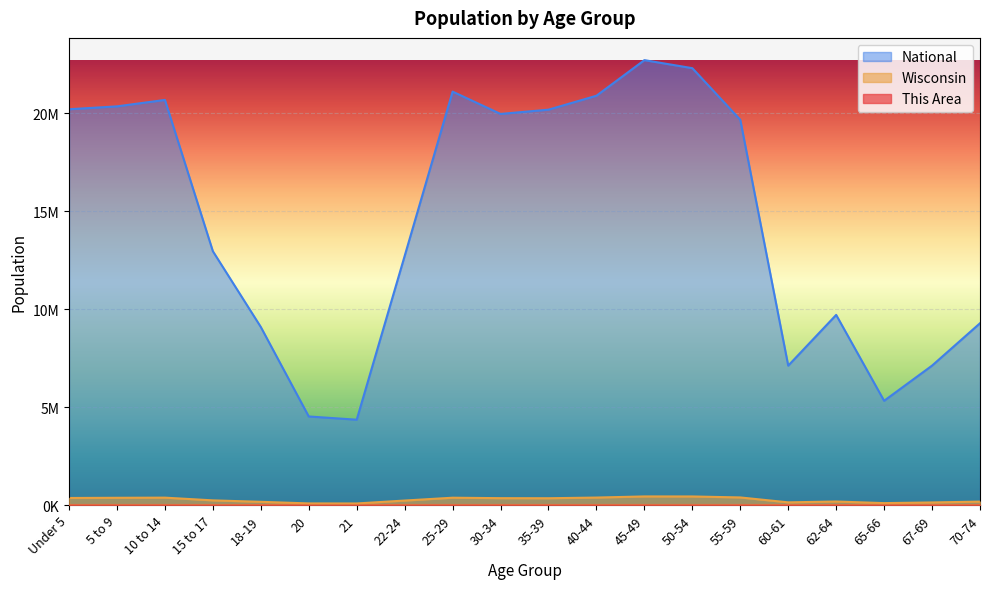

True or false: National and This Area intersect in this chart.

False